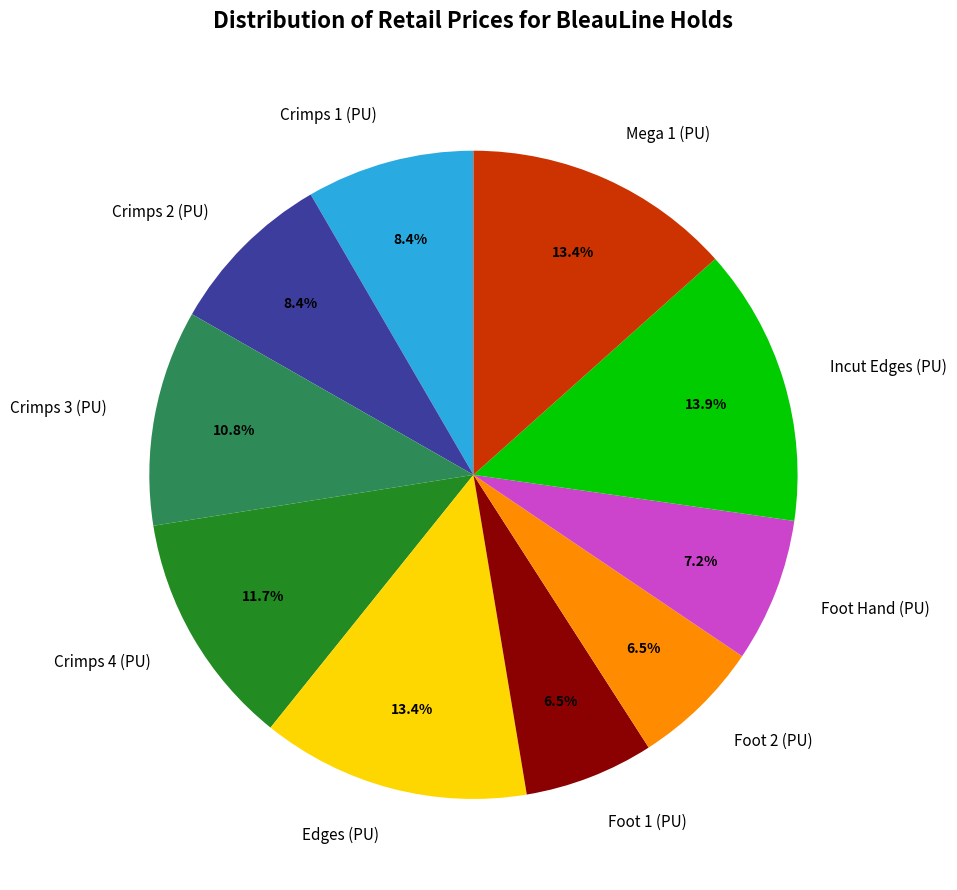

What percentage is the Foot Hand (PU) slice, to the nearest percent?

7%